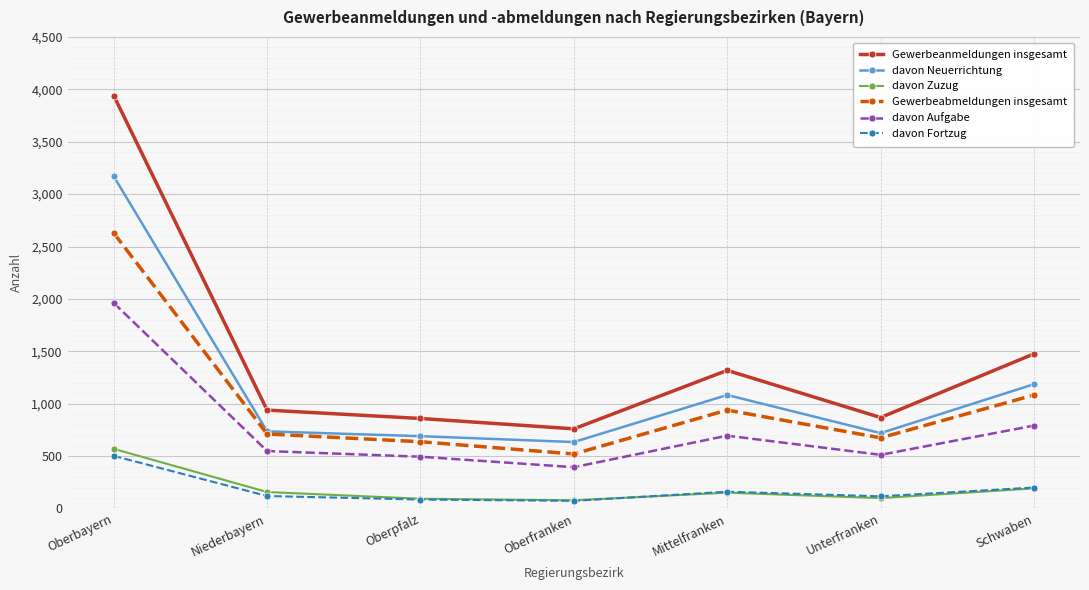

What is the label of the 5th point from the right?

Oberpfalz